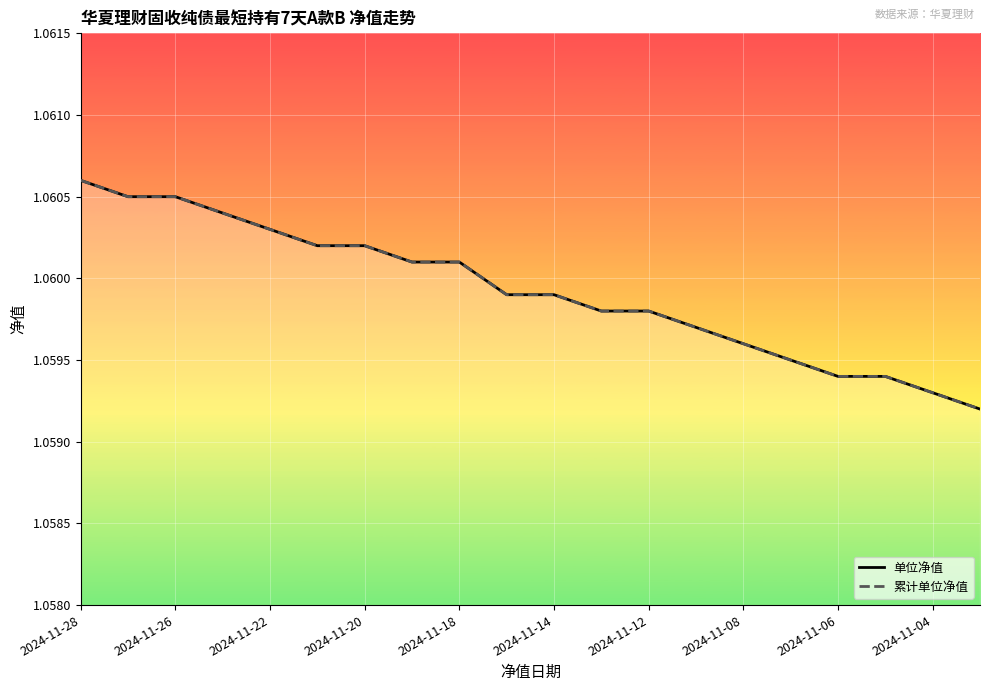

How many 单位净值 values are between 1 and 2?

20